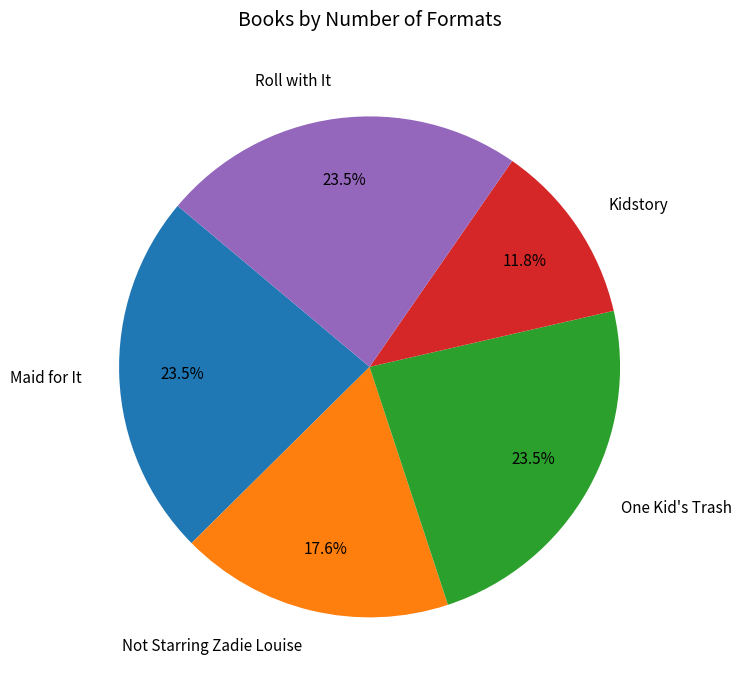

Is One Kid's Trash the majority of the pie?

No